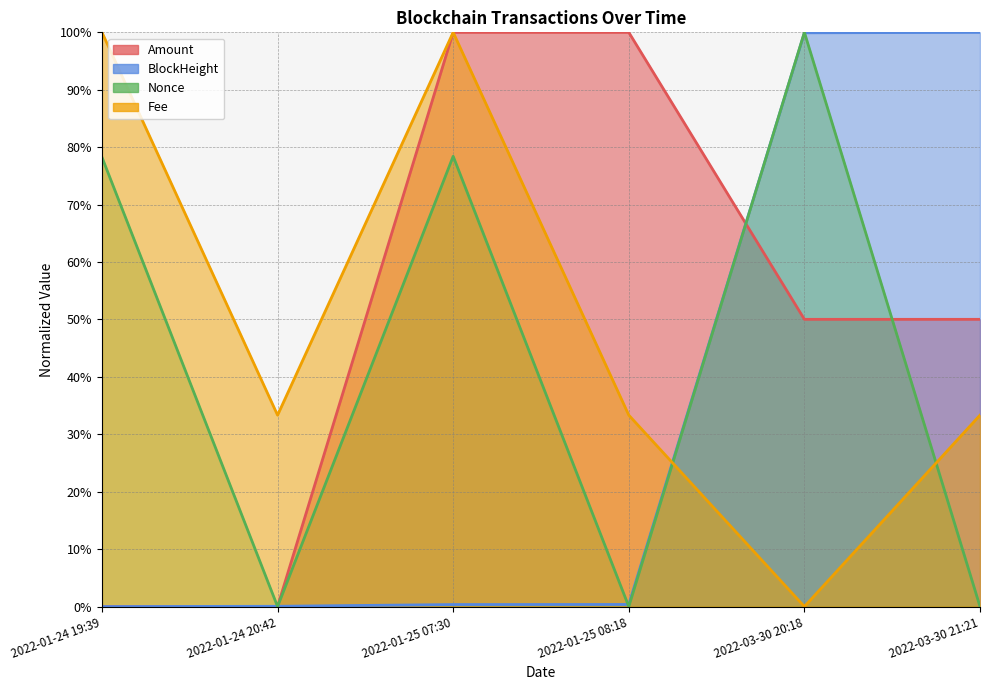

Reading right to left, list all the values displayed in this chart.

Amount: 0.5	0.5	1.0	1.0	0.0	0.0
Fee: 0.3	0.0	0.3	1.0	0.3	1.0
BlockHeight: 1.0	1.0	0.0	0.0	0.0	0.0
Nonce: 0.0	1.0	0.0	0.8	0.0	0.8